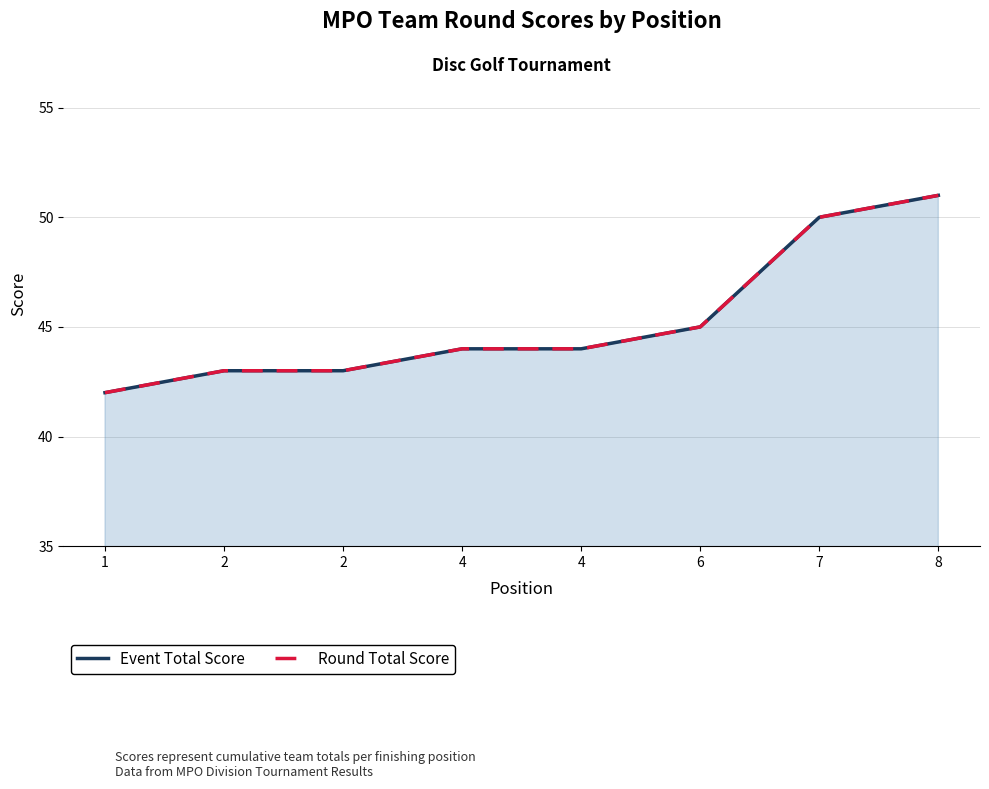

Reading right to left, what are all the values shown in this chart?

Event Total Score: 51	50	45	44	44	43	43	42
Round Total Score: 51	50	45	44	44	43	43	42